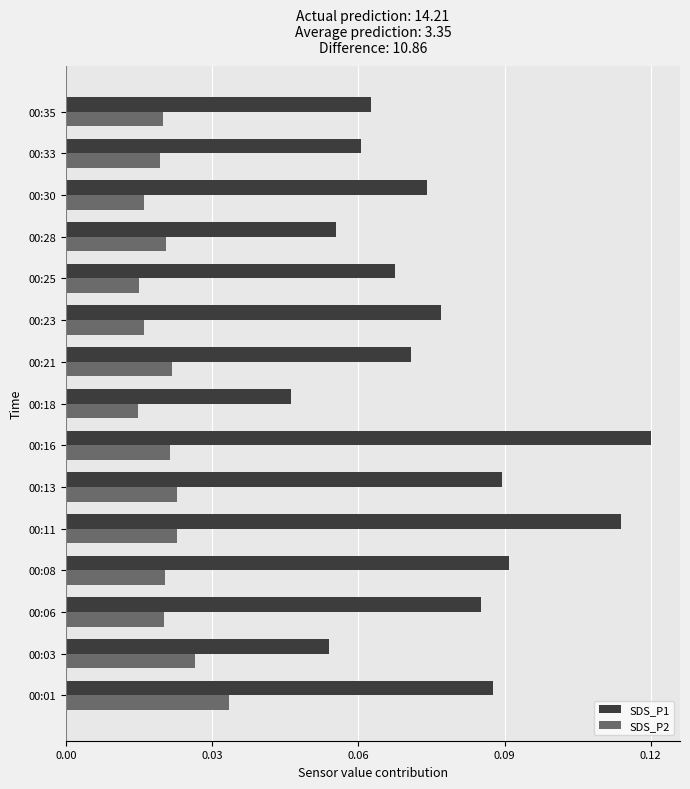

Which series has the largest total across all categories?

SDS_P1